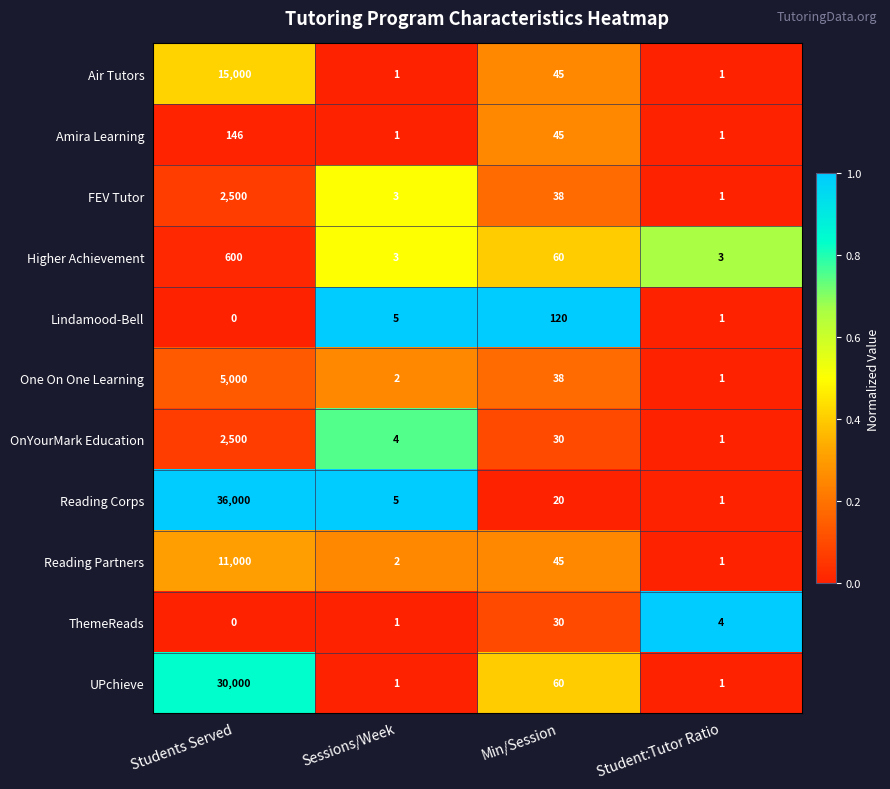

What is the difference between the highest and lowest values at Students Served?

36000